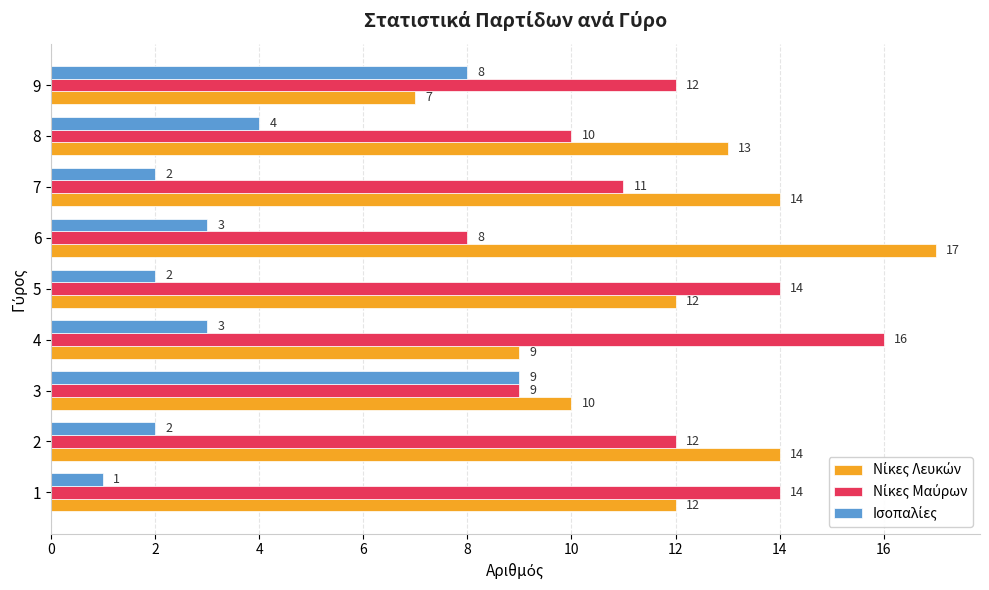

Count the number of categories in the chart.

9